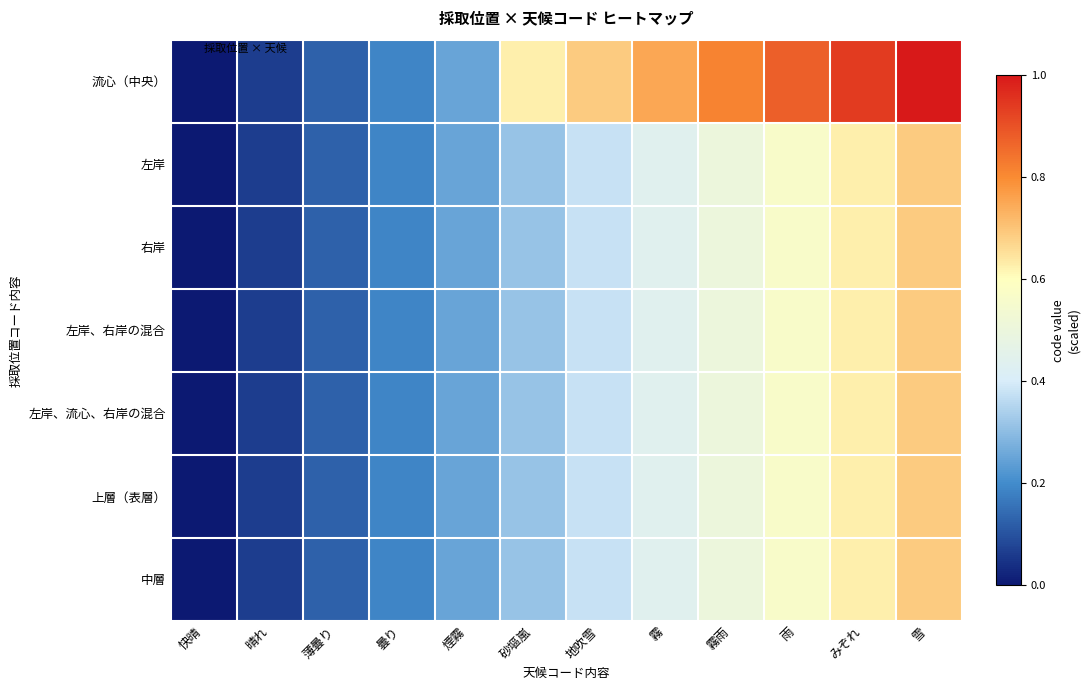

At which category does the chart reach its peak across all series?

雪